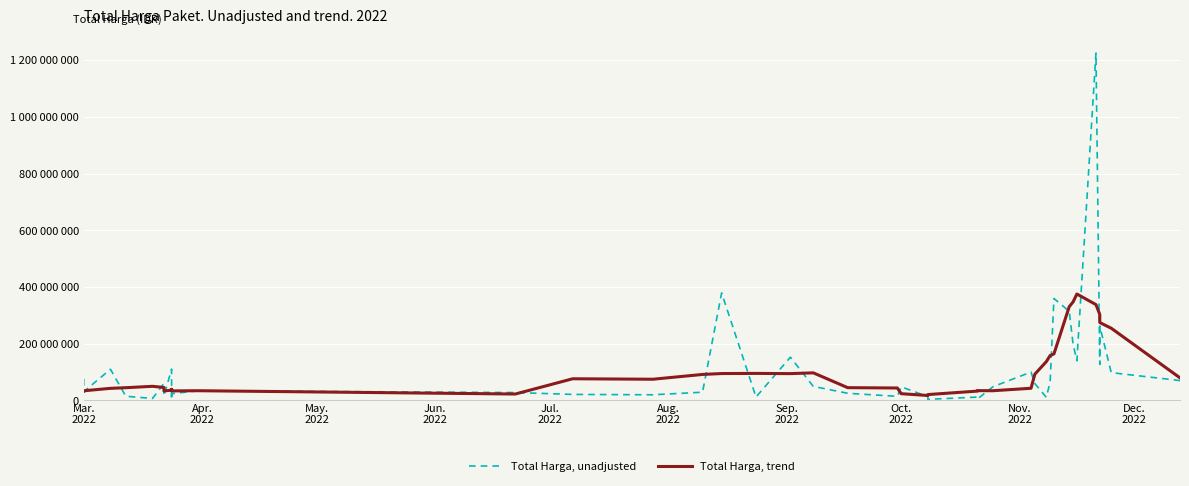

Does the chart display data point markers on the line(s)?

No